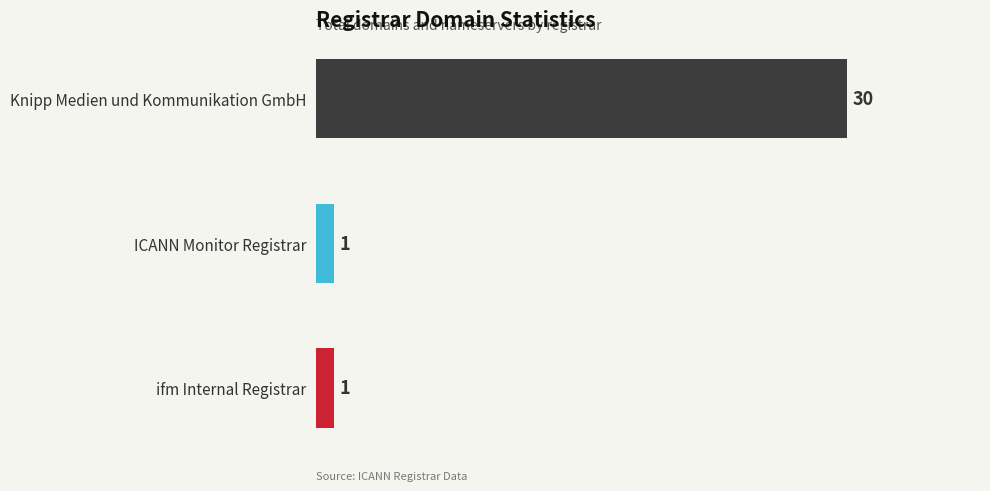

What is the greatest value displayed?

30